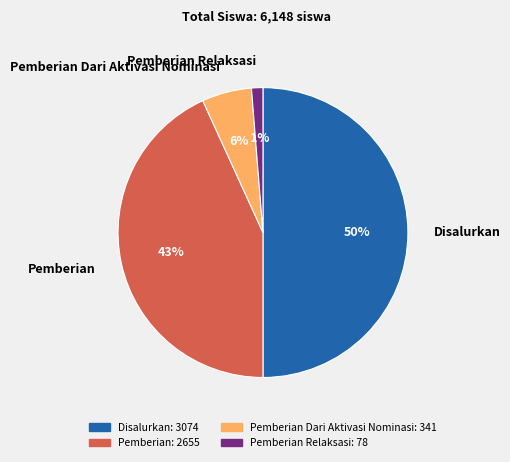

Count the number of slices in the pie.

4